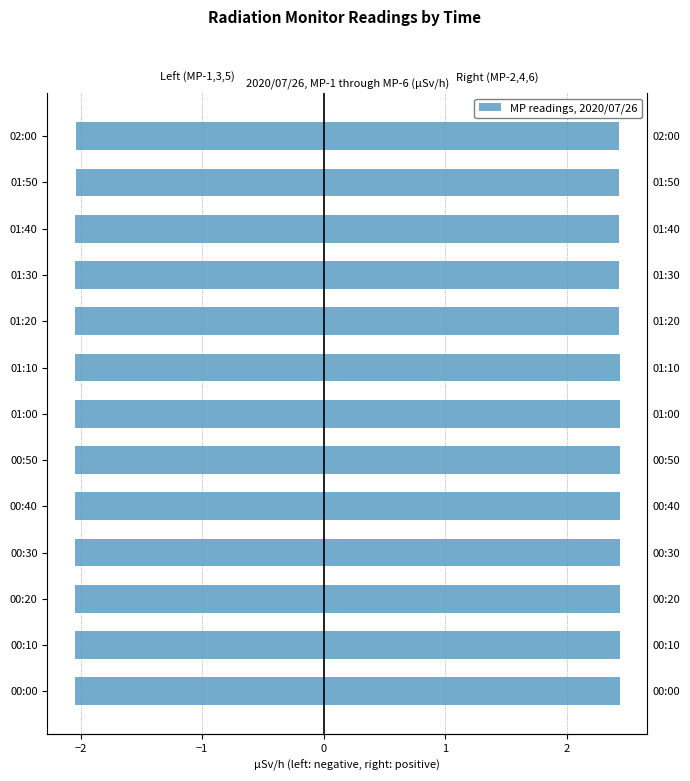

Is the value of MP-2 at 01:40 greater than the value of MP-1 at 01:40?

Yes